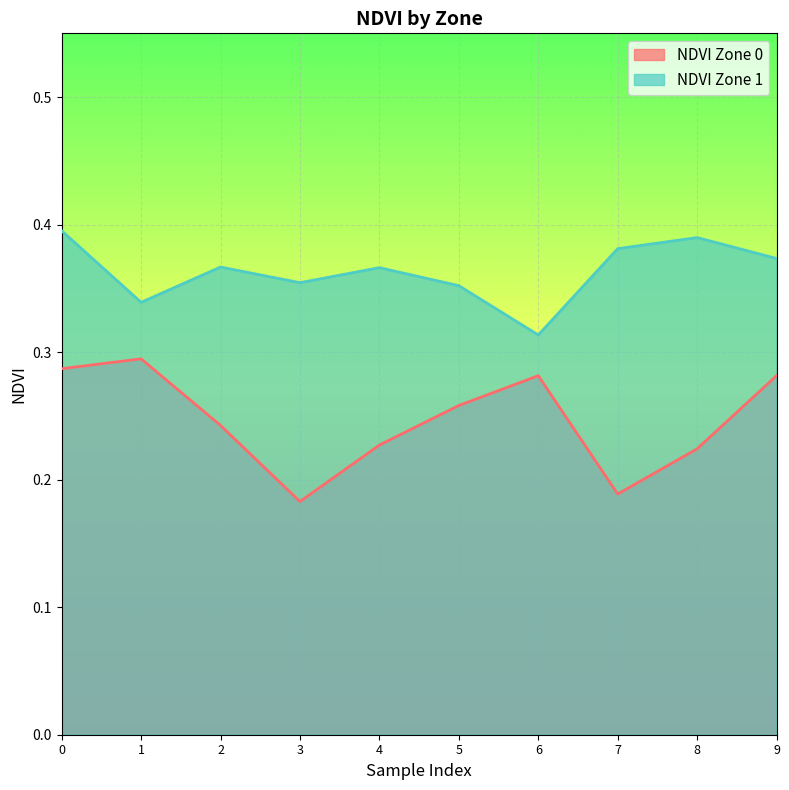

The NDVI Zone 1 series shows 0.4 at 2. True or false?

True